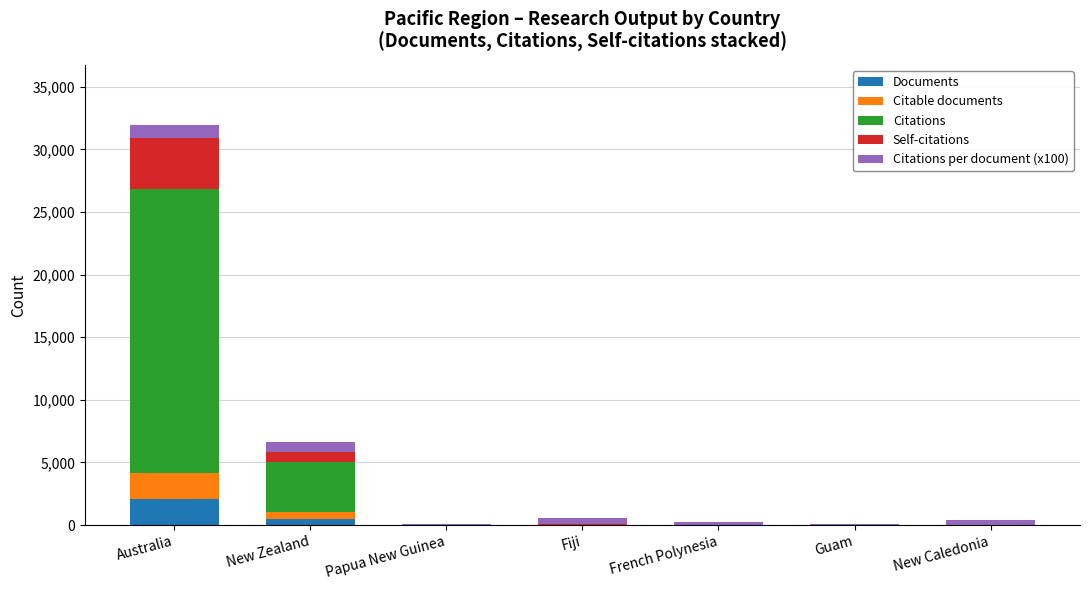

What are all the series names shown in the legend?

Documents, Citable documents, Citations, Self-citations, Citations per document (x100)